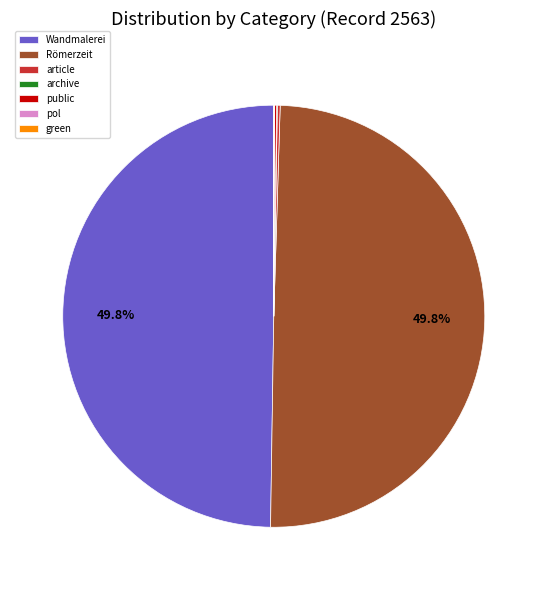

How much of the chart is everything except Wandmalerei?

50.2%